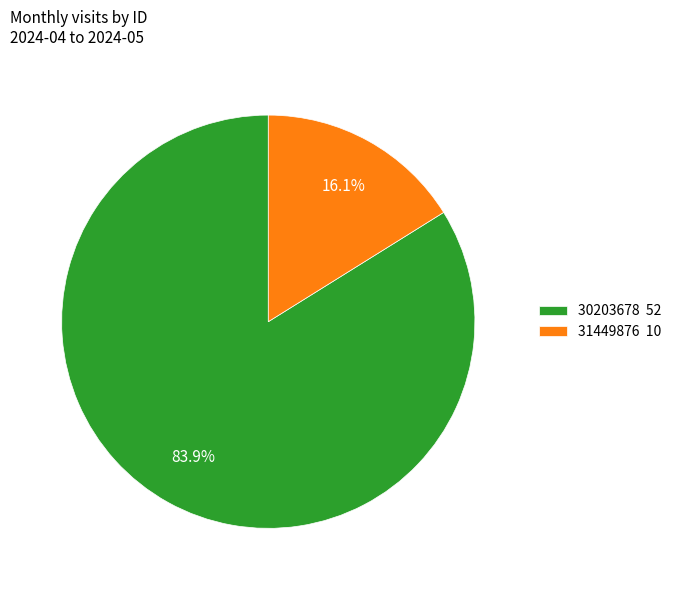

Count the number of slices in the pie.

2